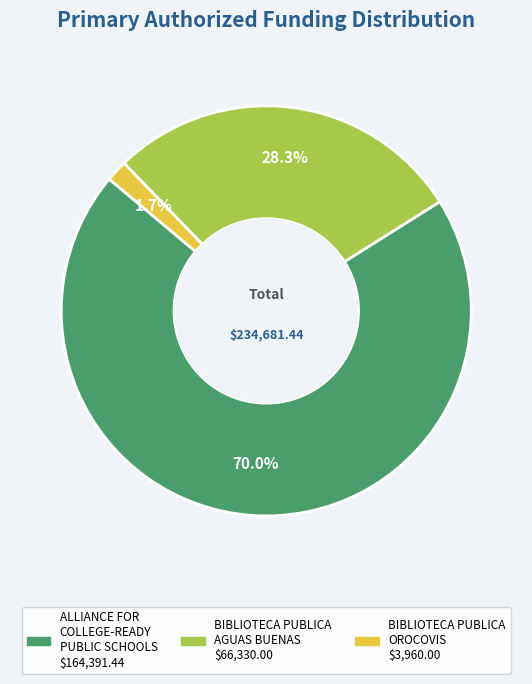

Which has a higher value, BIBLIOTECA PUBLICA AGUAS BUENAS or ALLIANCE FOR COLLEGE-READY PUBLIC SCHOOLS?

ALLIANCE FOR COLLEGE-READY PUBLIC SCHOOLS